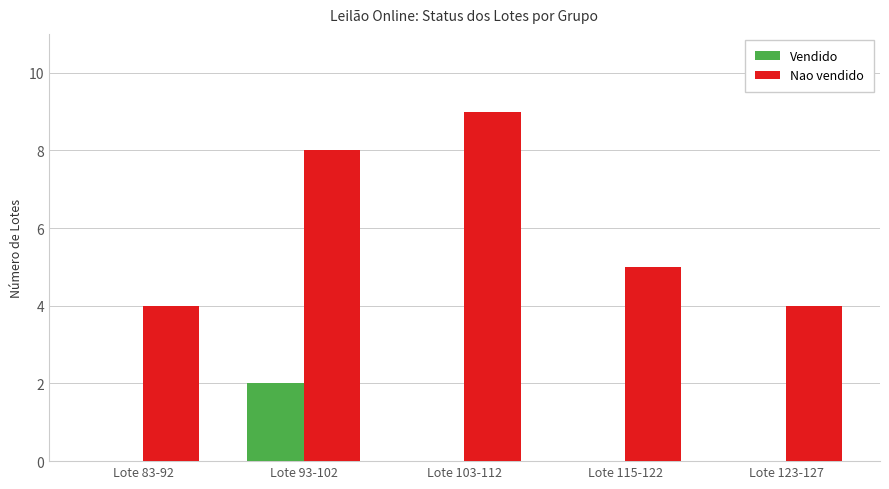

Is it true that Nao vendido equals 14 at Lote 93-102?

False